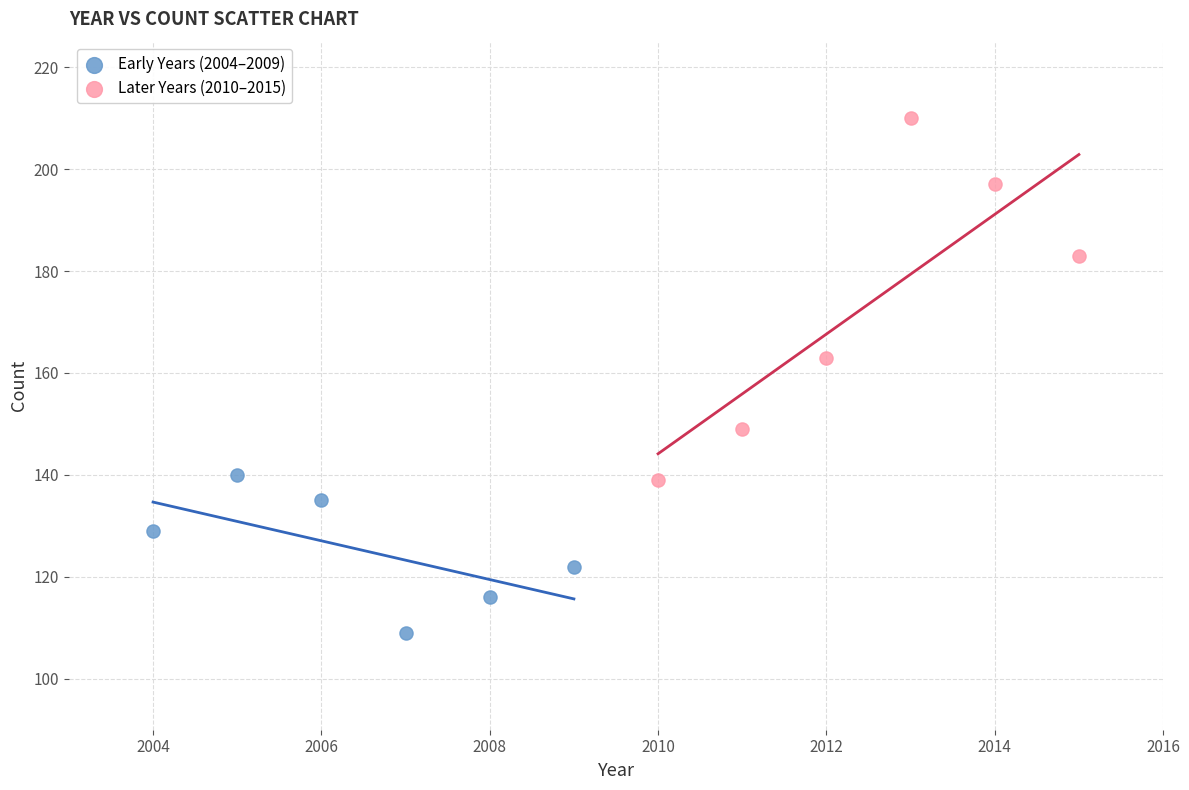

Which series reaches the minimum Y coordinate?

Early Years (2004–2009)